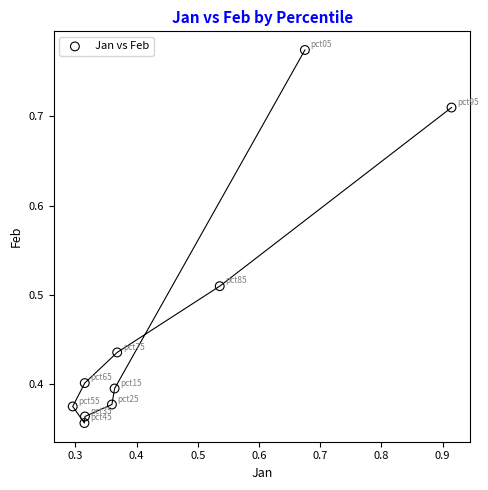

What is the range of X values (max minus min)?

0.6